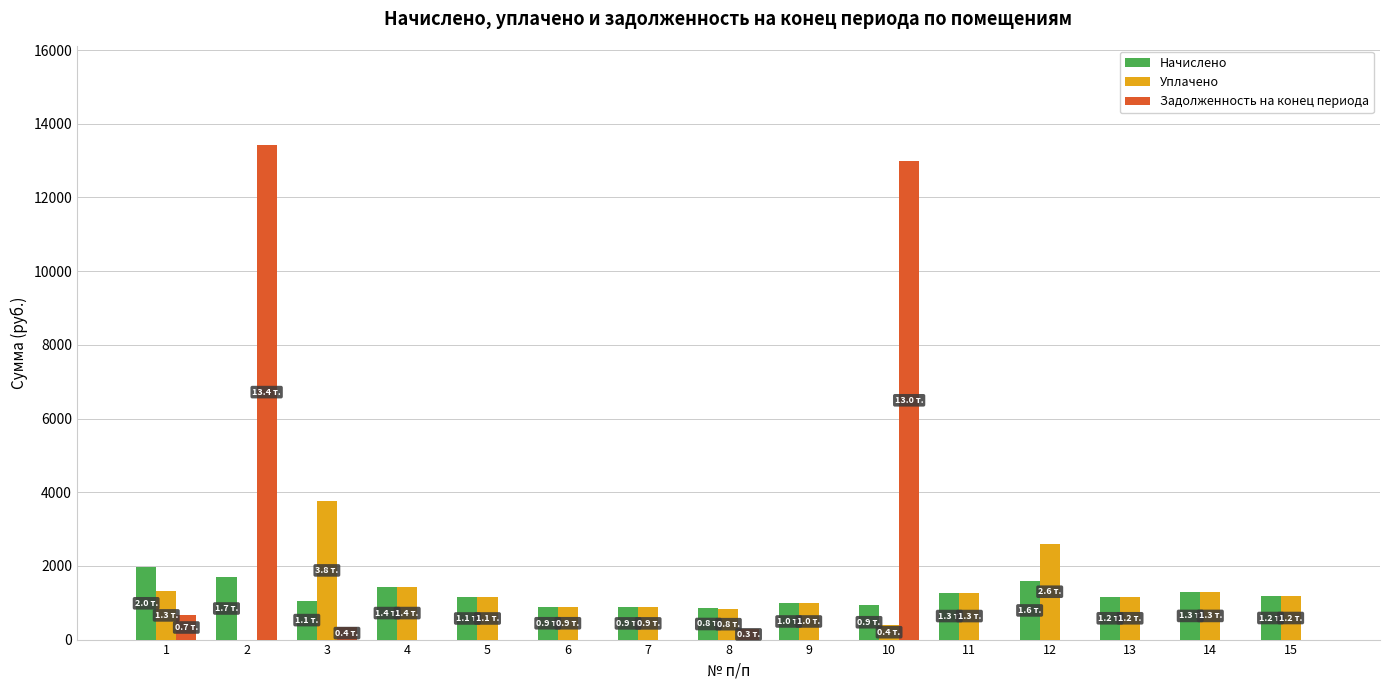

Which series has the largest total across all categories?

Задолженность на конец периода